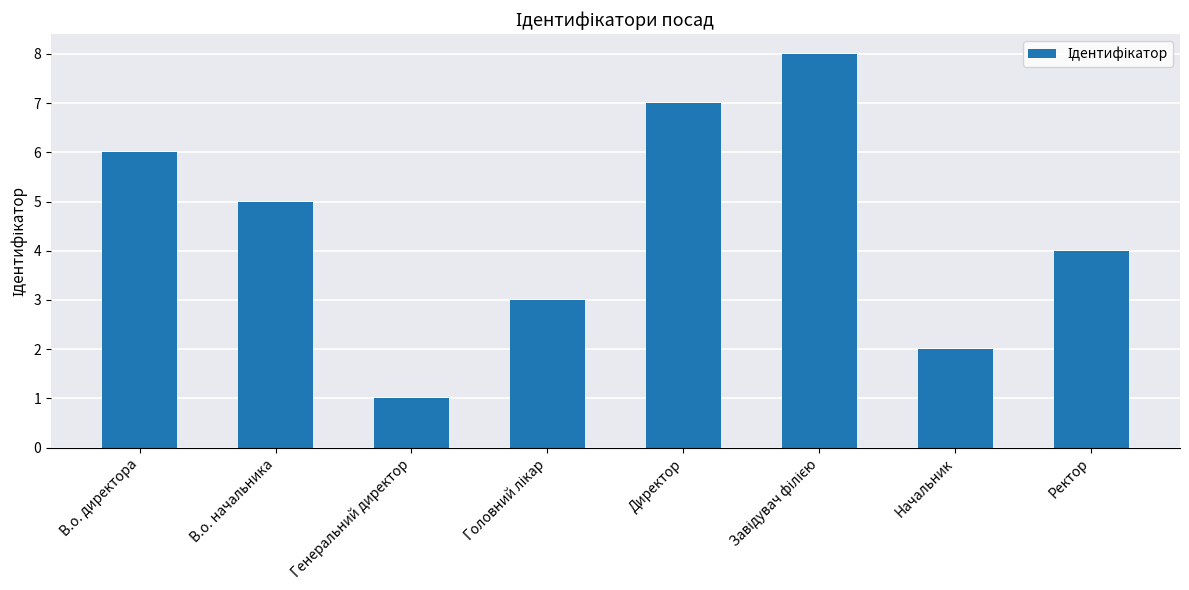

What is the greatest value displayed?

8